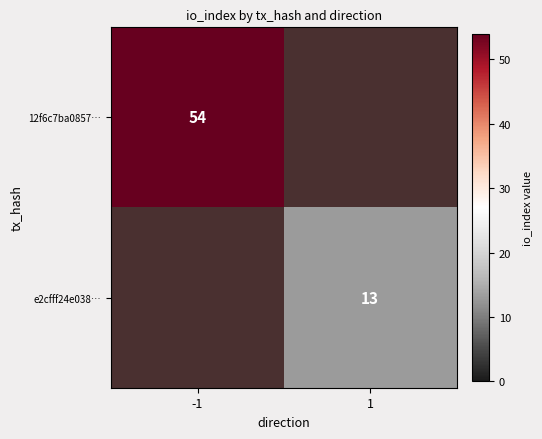

The value of e2cfff24e038… at 1 is 13. True or false?

True